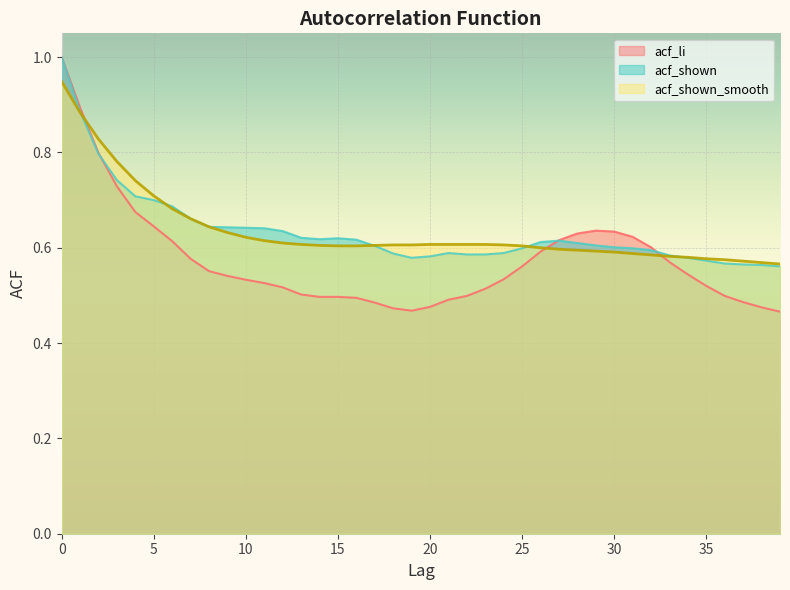

What is the sum of all acf_shown_smooth values?

25.4